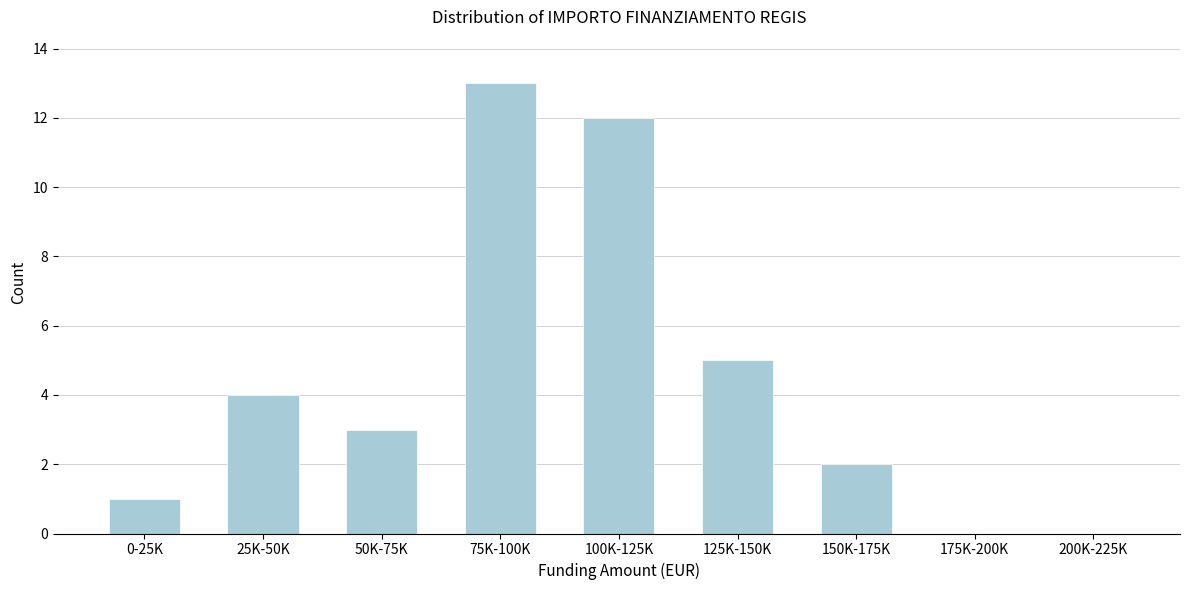

Reading right to left, list all the values displayed in this chart.

200K-225K=0	175K-200K=0	150K-175K=2	125K-150K=5	100K-125K=12	75K-100K=13	50K-75K=3	25K-50K=4	0-25K=1